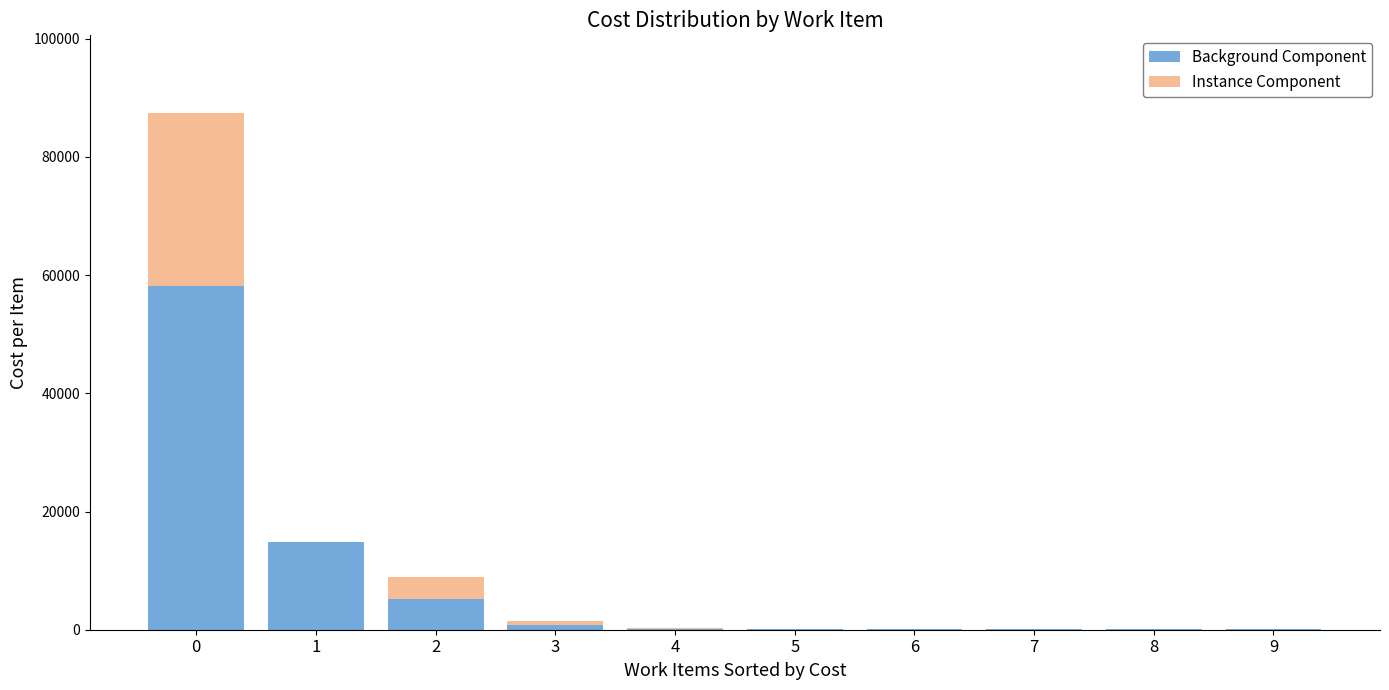

What is the sum of all Background Component values?

79655.7